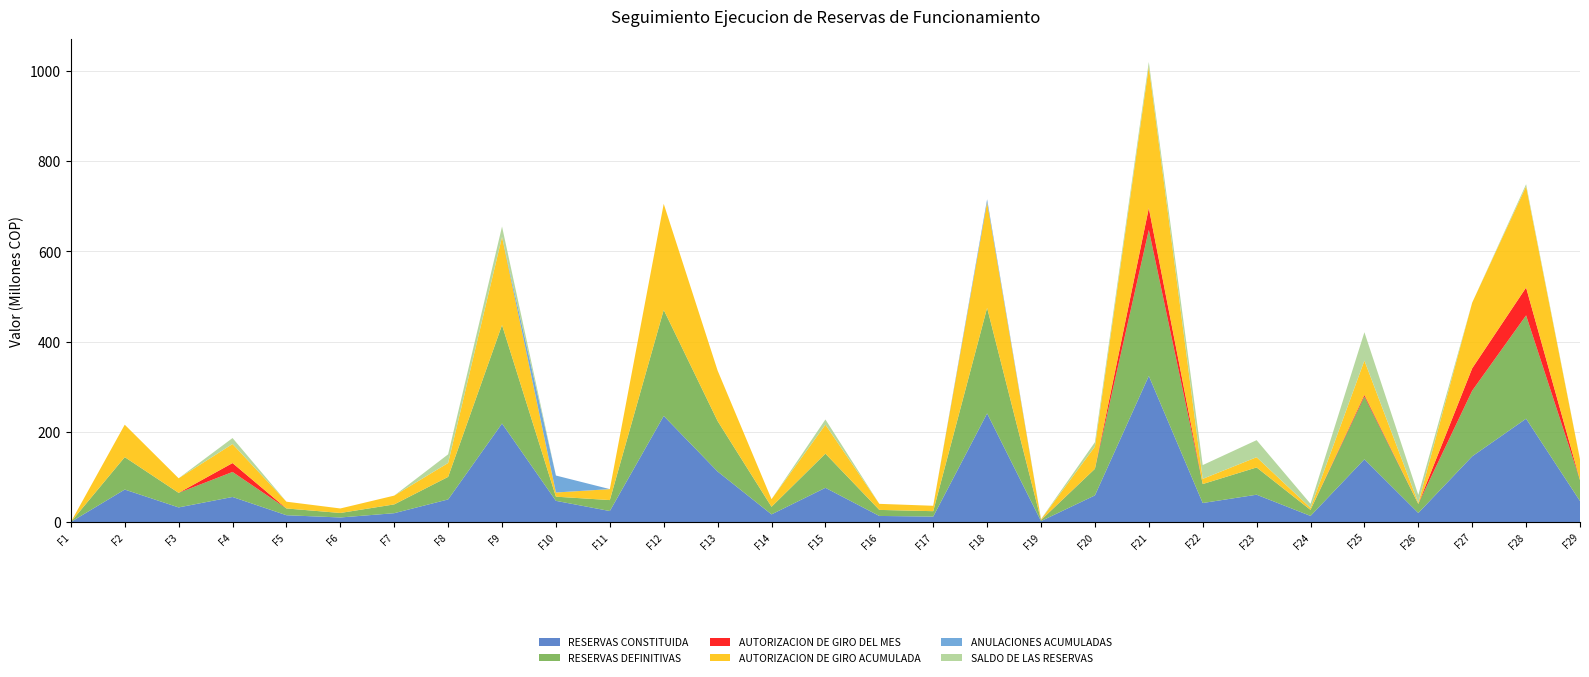

Reading left to right, what are all the values shown in this chart?

RESERVAS CONSTITUIDA: FILA_1=1838	FILA_2=71899361	FILA_3=32298100	FILA_4=55459365	FILA_5=15000000	FILA_6=10000000	FILA_7=19500000	FILA_8=50000000	FILA_9=218328116	FILA_10=46872867	FILA_11=24284905	FILA_12=235122833	FILA_13=111894113	FILA_14=16856405	FILA_15=75756463	FILA_16=13407500	FILA_17=11985733	FILA_18=240714382	FILA_19=1979000	FILA_20=58937485	FILA_21=323783486	FILA_22=42050000	FILA_23=60469336	FILA_24=13448849	FILA_25=139000000	FILA_26=20000000	FILA_27=145562500	FILA_28=229013945	FILA_29=46450370
RESERVAS DEFINITIVAS: FILA_1=0	FILA_2=71899361	FILA_3=32298100	FILA_4=55459365	FILA_5=15000000	FILA_6=10000000	FILA_7=19500000	FILA_8=50000000	FILA_9=218328116	FILA_10=9260400	FILA_11=24284905	FILA_12=235122833	FILA_13=111894113	FILA_14=16856405	FILA_15=75756463	FILA_16=13407500	FILA_17=11985732	FILA_18=234036222	FILA_19=1979000	FILA_20=58937485	FILA_21=323783486	FILA_22=42050000	FILA_23=60469336	FILA_24=13448849	FILA_25=139000000	FILA_26=20000000	FILA_27=145562500	FILA_28=229013945	FILA_29=46450370
AUTORIZACION DE GIRO DEL MES: FILA_1=0	FILA_2=0	FILA_3=0	FILA_4=19714780	FILA_5=0	FILA_6=0	FILA_7=0	FILA_8=0	FILA_9=0	FILA_10=0	FILA_11=0	FILA_12=0	FILA_13=0	FILA_14=0	FILA_15=0	FILA_16=0	FILA_17=0	FILA_18=0	FILA_19=464356	FILA_20=0	FILA_21=48405075	FILA_22=0	FILA_23=0	FILA_24=0	FILA_25=3670000	FILA_26=0	FILA_27=49660000	FILA_28=61694892	FILA_29=0
AUTORIZACION DE GIRO ACUMULADA: FILA_1=0	FILA_2=71899361	FILA_3=32298100	FILA_4=42201880	FILA_5=15000000	FILA_6=9999997	FILA_7=19500000	FILA_8=30809418	FILA_9=195297680	FILA_10=9260400	FILA_11=24284905	FILA_12=235122833	FILA_13=111894113	FILA_14=16854270	FILA_15=64228486	FILA_16=13407500	FILA_17=11985732	FILA_18=234036222	FILA_19=1370712	FILA_20=49315625	FILA_21=313758486	FILA_22=11528610	FILA_23=22684758	FILA_24=4353249	FILA_25=76123038	FILA_26=2480655	FILA_27=145484164	FILA_28=224453424	FILA_29=45974370
ANULACIONES ACUMULADAS: FILA_1=1838	FILA_2=0	FILA_3=0	FILA_4=0	FILA_5=0	FILA_6=0	FILA_7=0	FILA_8=0	FILA_9=0	FILA_10=37612467	FILA_11=0	FILA_12=0	FILA_13=0	FILA_14=0	FILA_15=0	FILA_16=0	FILA_17=1	FILA_18=6678160	FILA_19=0	FILA_20=0	FILA_21=0	FILA_22=0	FILA_23=0	FILA_24=0	FILA_25=0	FILA_26=0	FILA_27=0	FILA_28=0	FILA_29=0
SALDO DE LAS RESERVAS: FILA_1=0	FILA_2=0	FILA_3=0	FILA_4=13257485	FILA_5=0	FILA_6=3	FILA_7=0	FILA_8=19190582	FILA_9=23030436	FILA_10=0	FILA_11=0	FILA_12=0	FILA_13=0	FILA_14=2135	FILA_15=11527977	FILA_16=0	FILA_17=0	FILA_18=0	FILA_19=608288	FILA_20=9621860	FILA_21=10025000	FILA_22=30521390	FILA_23=37784578	FILA_24=9095600	FILA_25=62876962	FILA_26=17519345	FILA_27=78336	FILA_28=4560521	FILA_29=476000